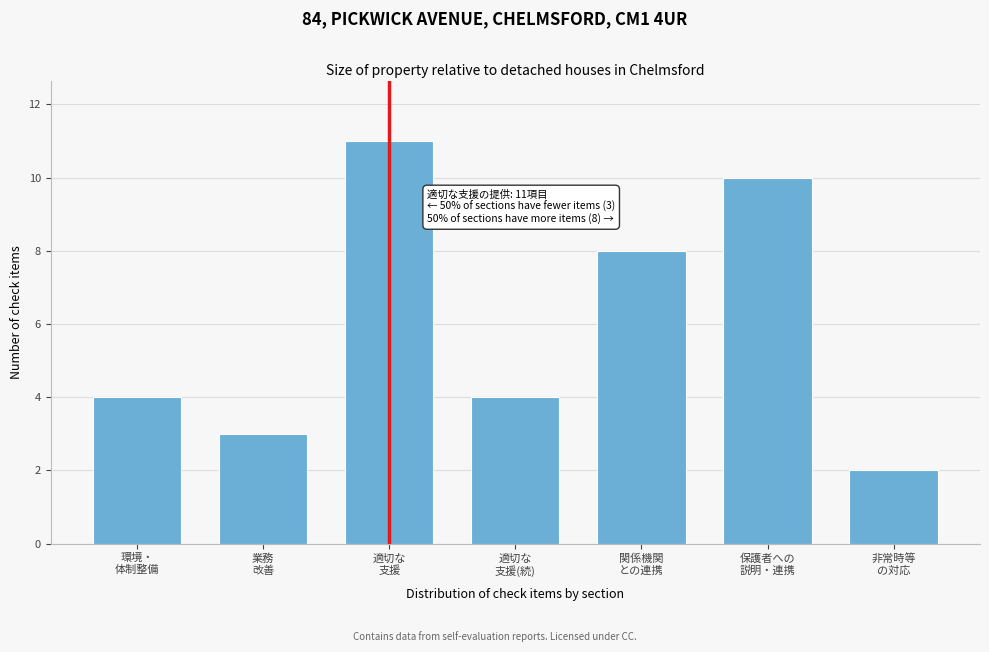

Reading right to left, extract all data points from this chart.

2	10	8	4	11	3	4